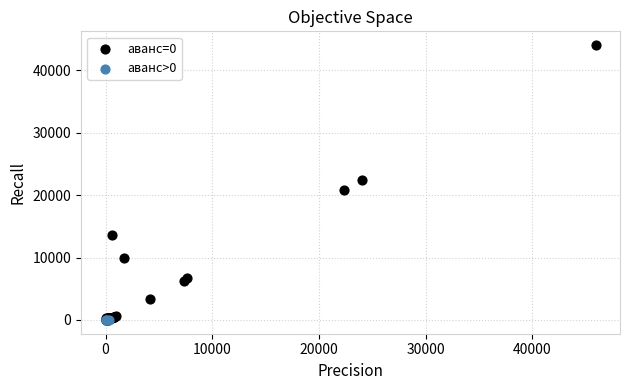

What are all the series names shown in the legend?

aванс=0, аванс>0